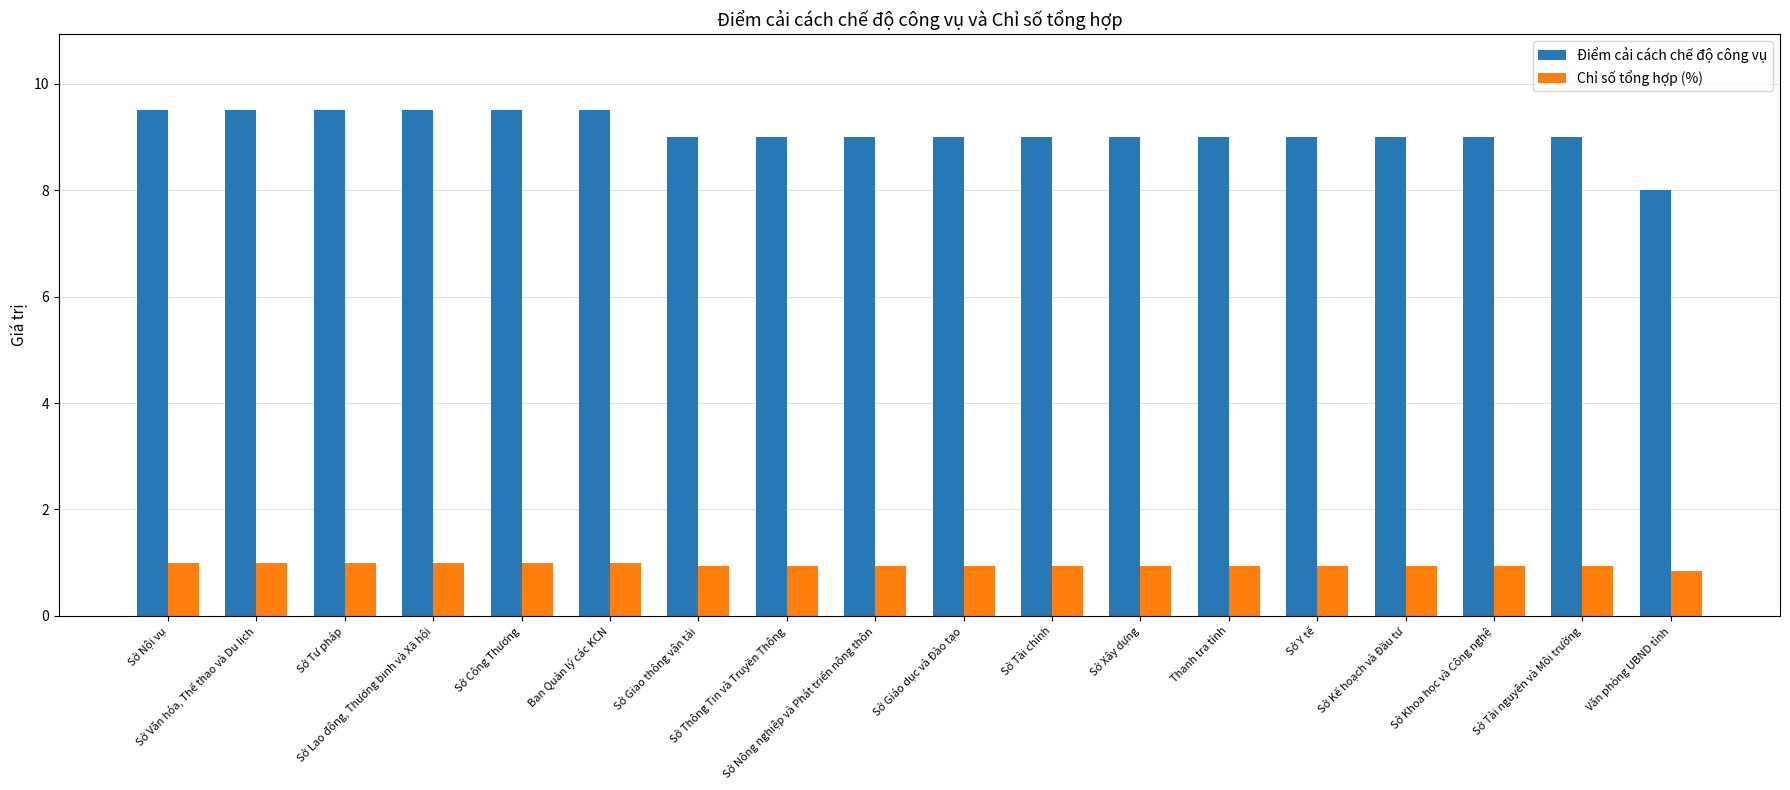

At Sở Văn hóa, Thể thao và Du lịch, list the series in order from smallest to largest.

Chỉ số tổng hợp (%), Điểm cải cách chế độ công vụ